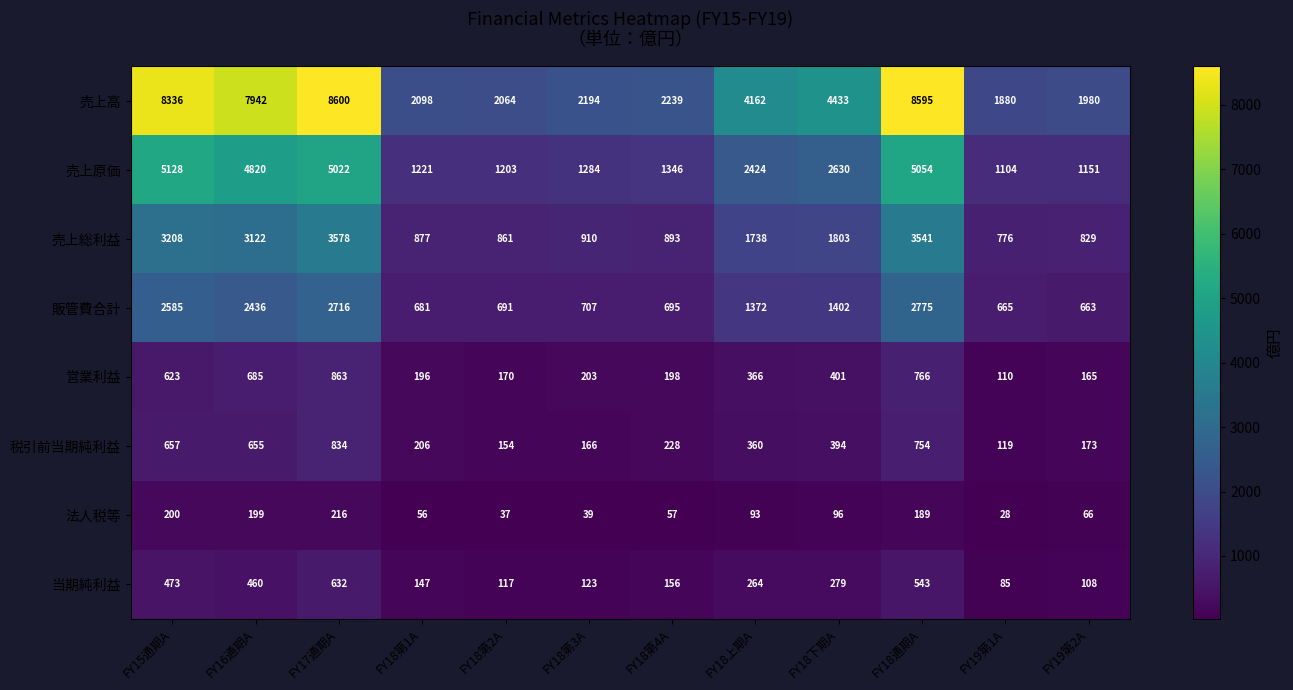

What is the smallest value displayed?

28